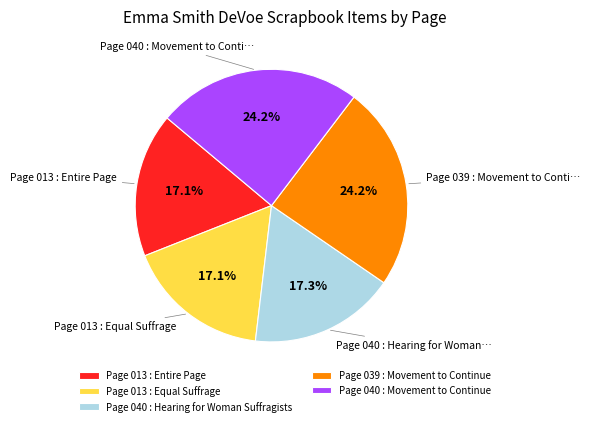

The Page 040 : Movement to Continue slice represents 24% of the pie. True or false?

True